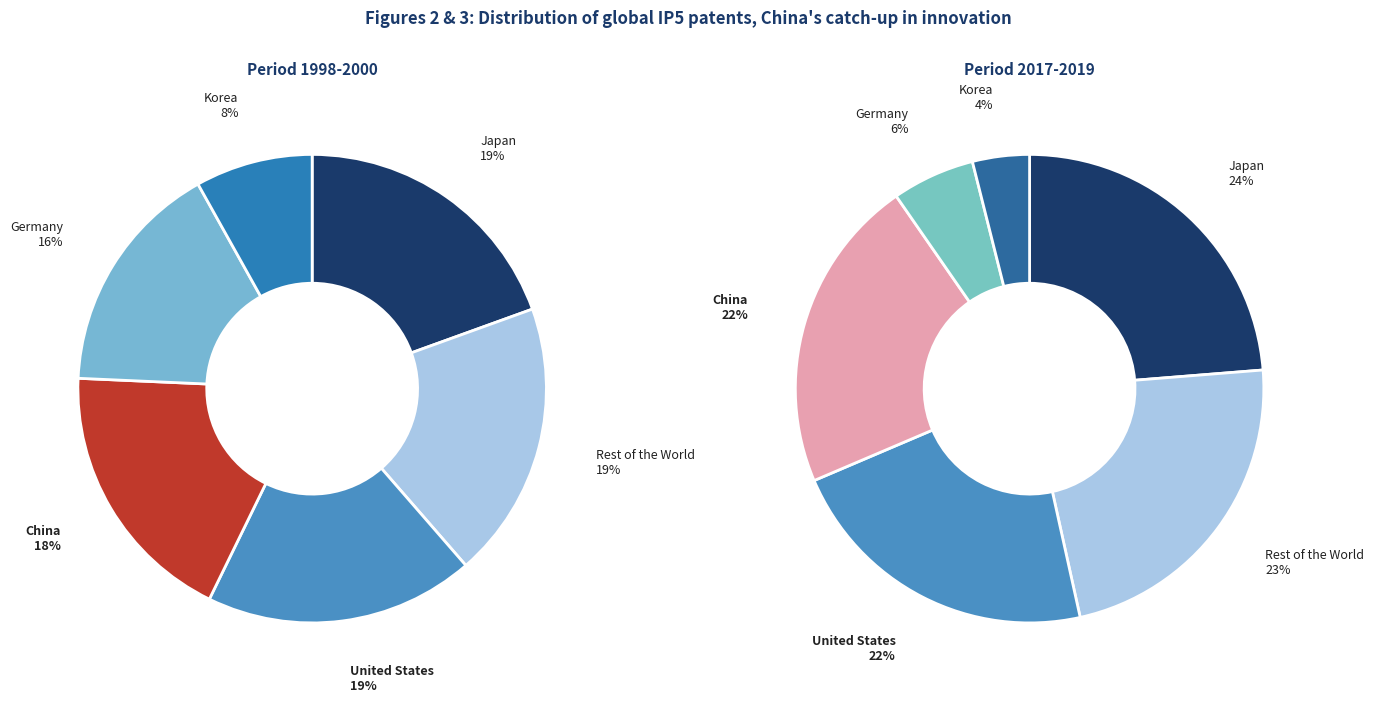

Rank the series by their maximum value, from highest to lowest.

values_period2, values_period1